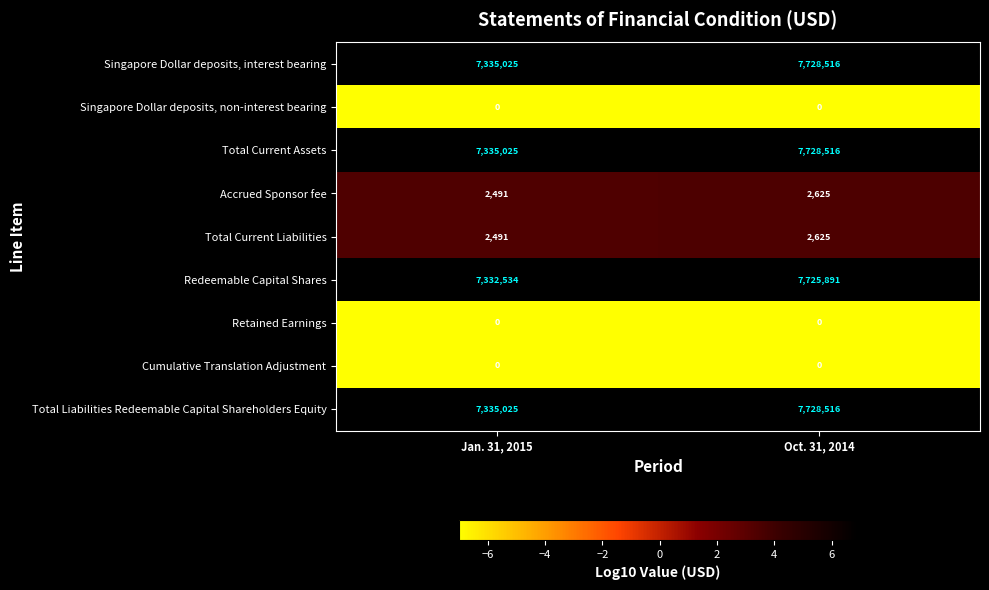

What is the total value across all series at Oct. 31, 2014?

30916689